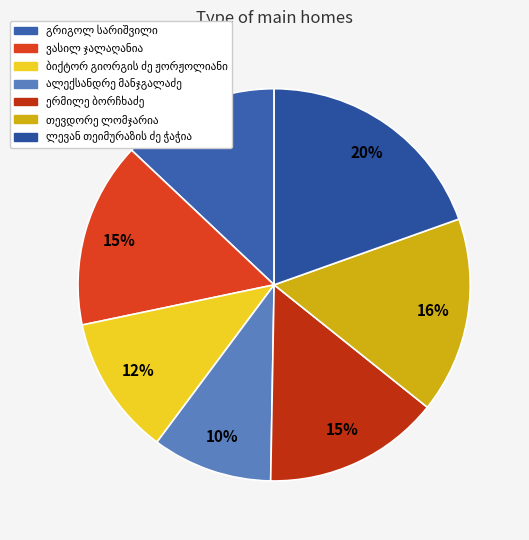

To the nearest percent, what is the average slice percentage?

14%